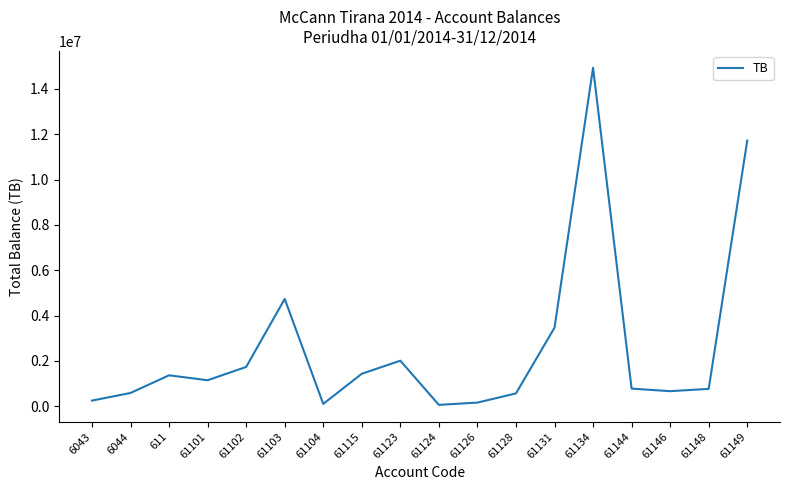

Where does the data first go above 1149043?

611